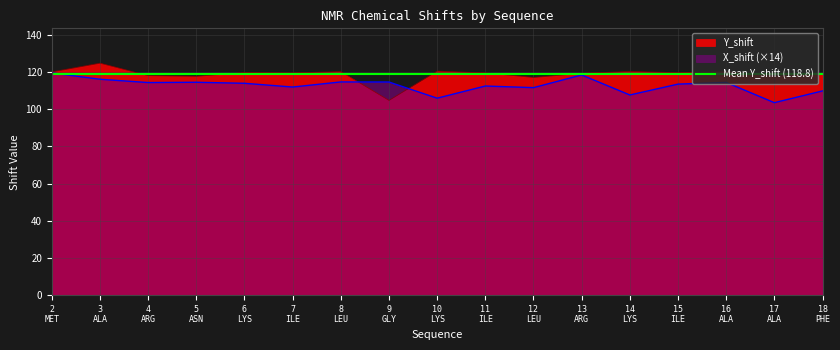

Reading left to right, list all the values displayed in this chart.

X_shift: 119.5	116.1	114.4	114.5	114.0	111.9	114.7	114.6	106.0	112.5	111.6	118.4	107.7	113.5	114.4	103.5	109.9
Y_shift: 120.1	124.8	118.1	117.7	119.7	119.6	120.3	104.8	120.5	119.6	117.1	119.3	120.3	119.7	120.3	117.9	119.0